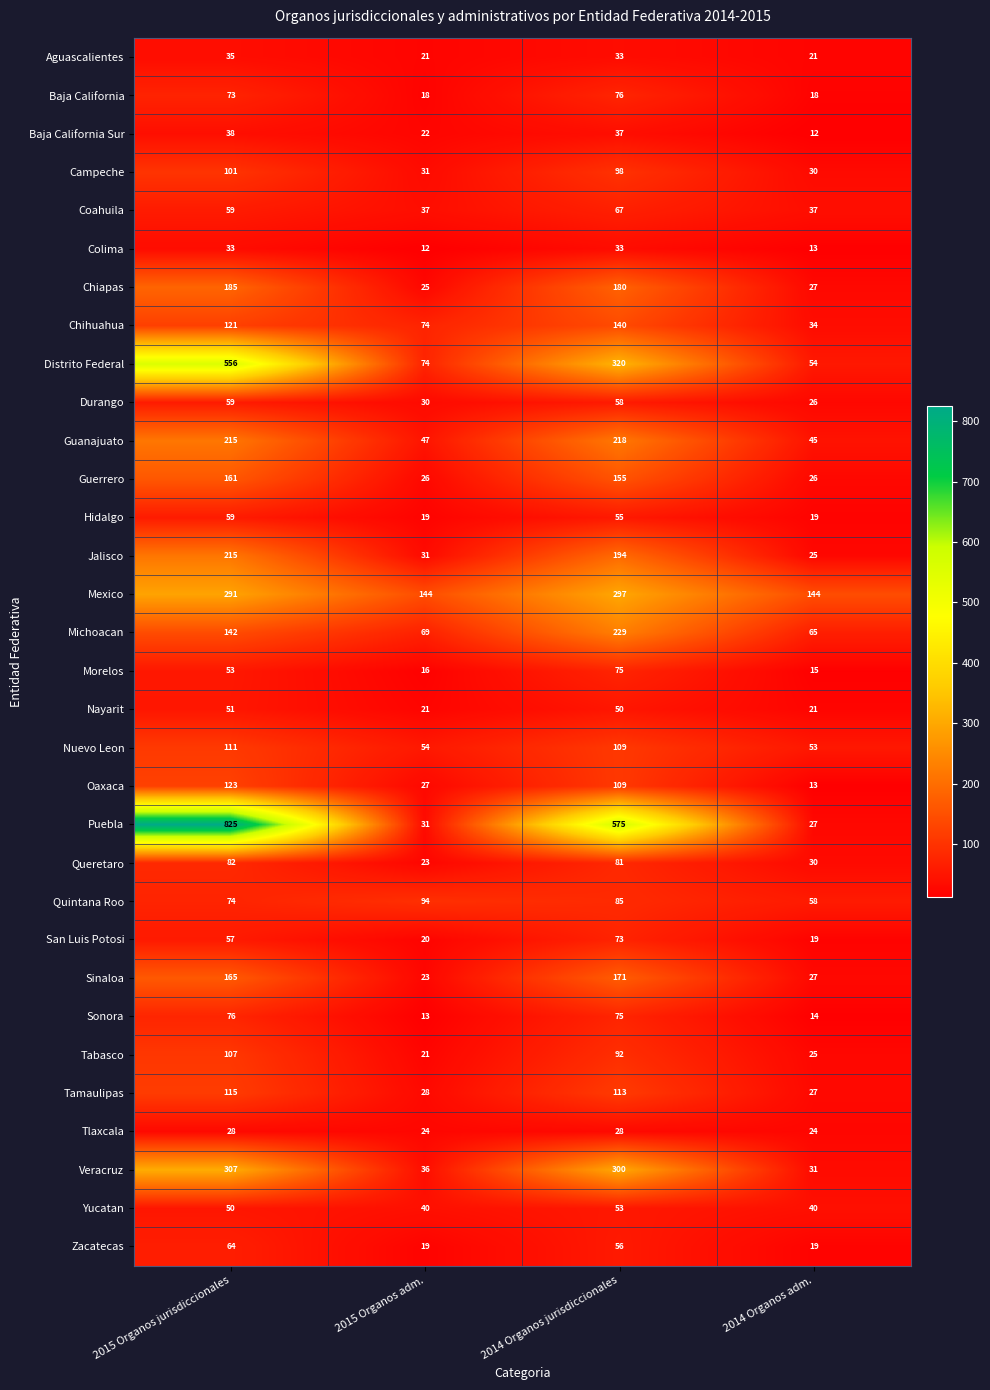

What is the difference between the Baja California Sur values at 2014 Organos adm. and 2014 Organos jurisdiccionales?

25